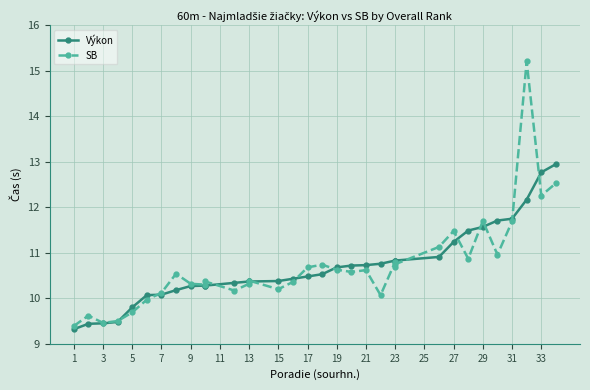

Rank the series by their maximum value, from highest to lowest.

SB, Výkon